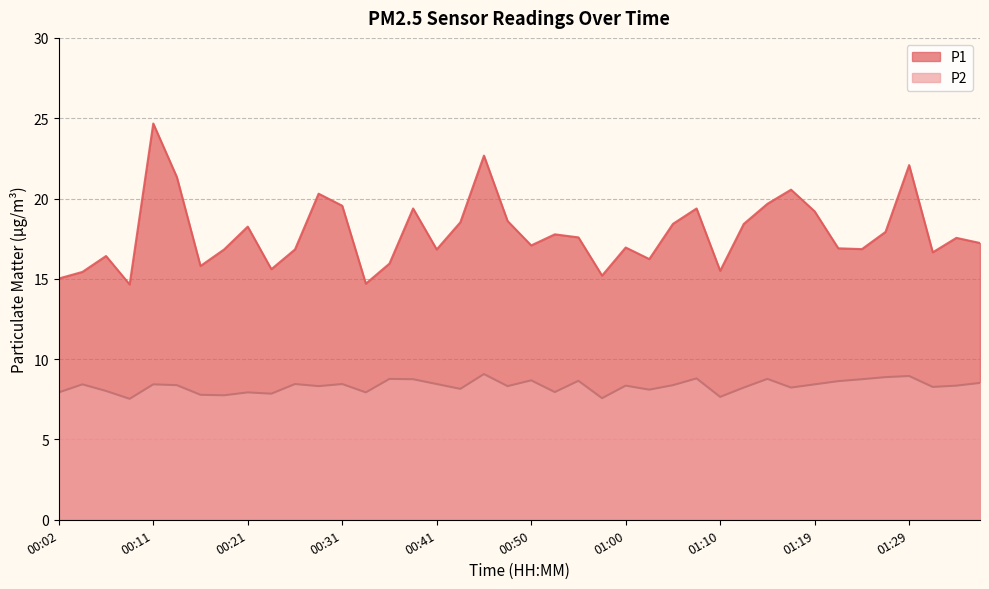

What is the sum of the P1 values at 01:07 and 01:34?

36.9